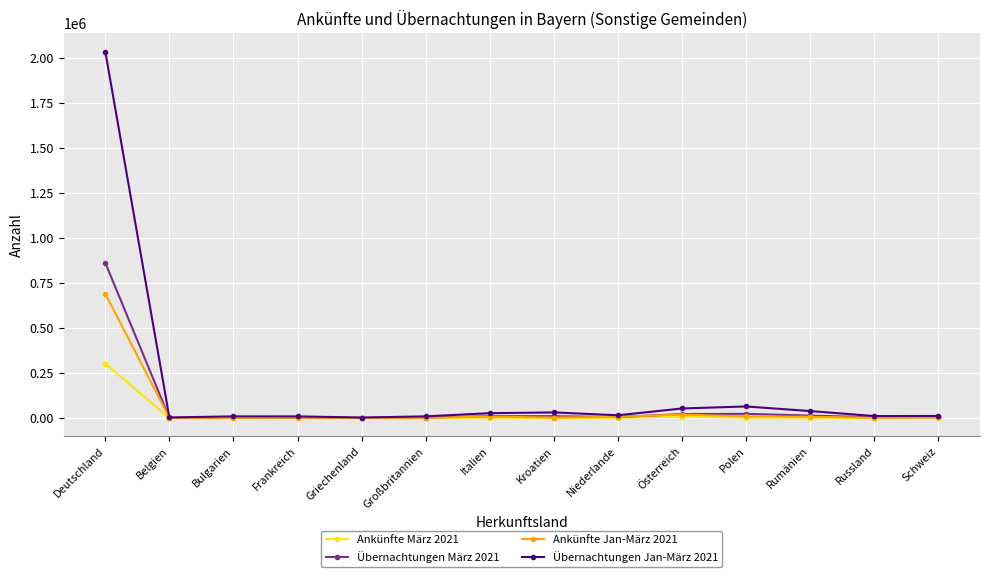

What is the label of the 5th point from the left?

Griechenland